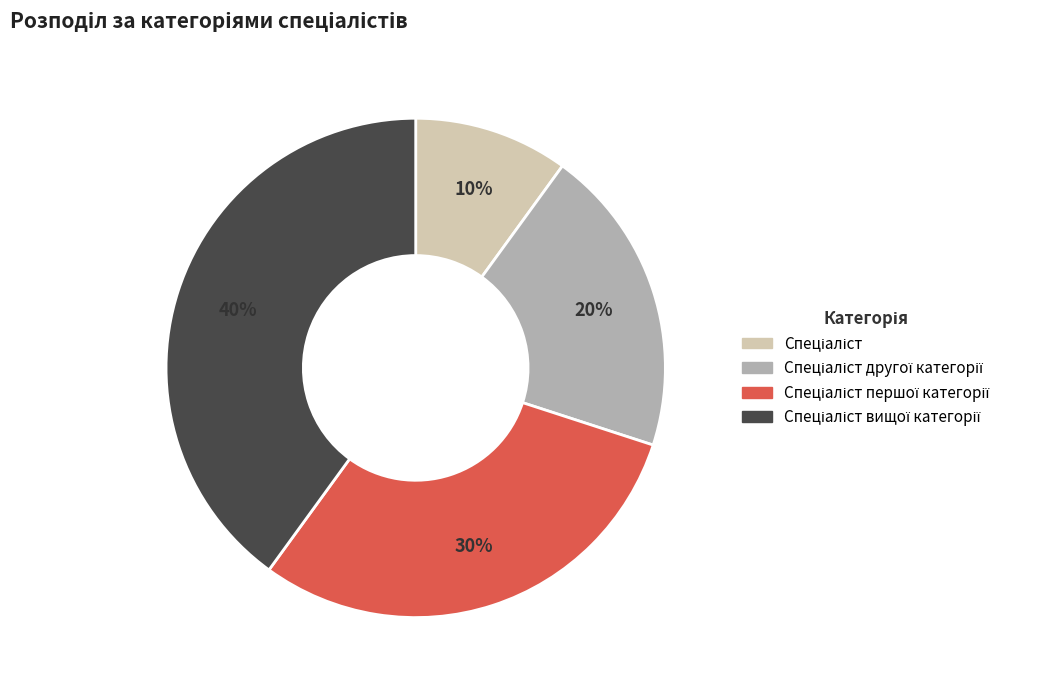

Is there any slice that represents more than half of the pie?

No